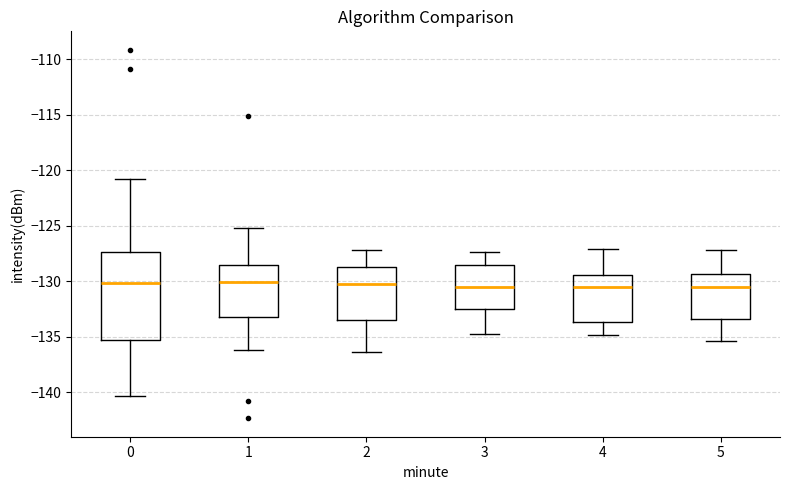

Which box is the tallest, from its lower edge to its upper edge?

0